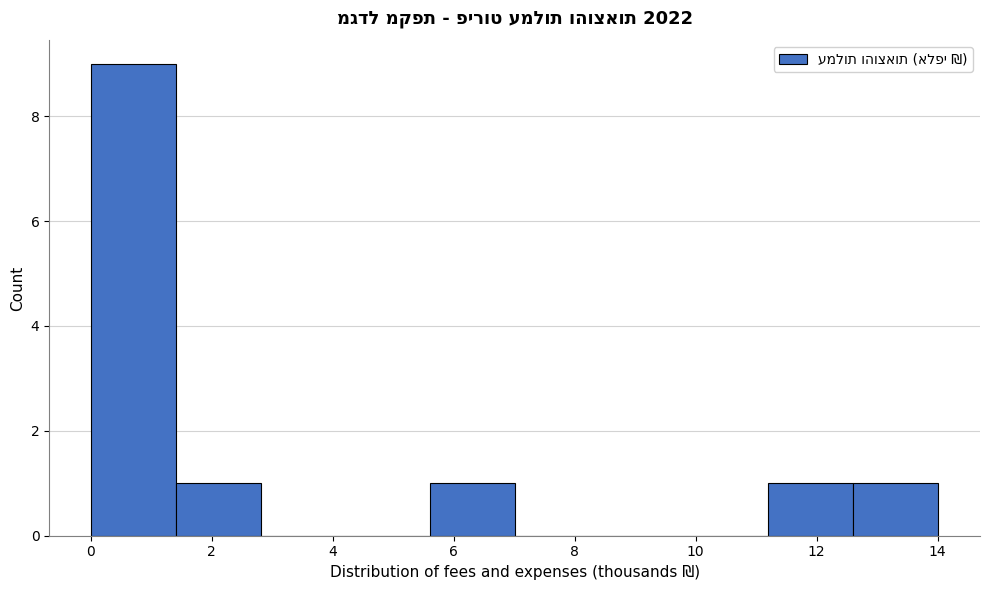

What is the height of the bar covering 1.4 to 2.8 on the x-axis? Neither the bar edges nor the heights are printed on the chart, so give them approximately, as read against the axes.

1